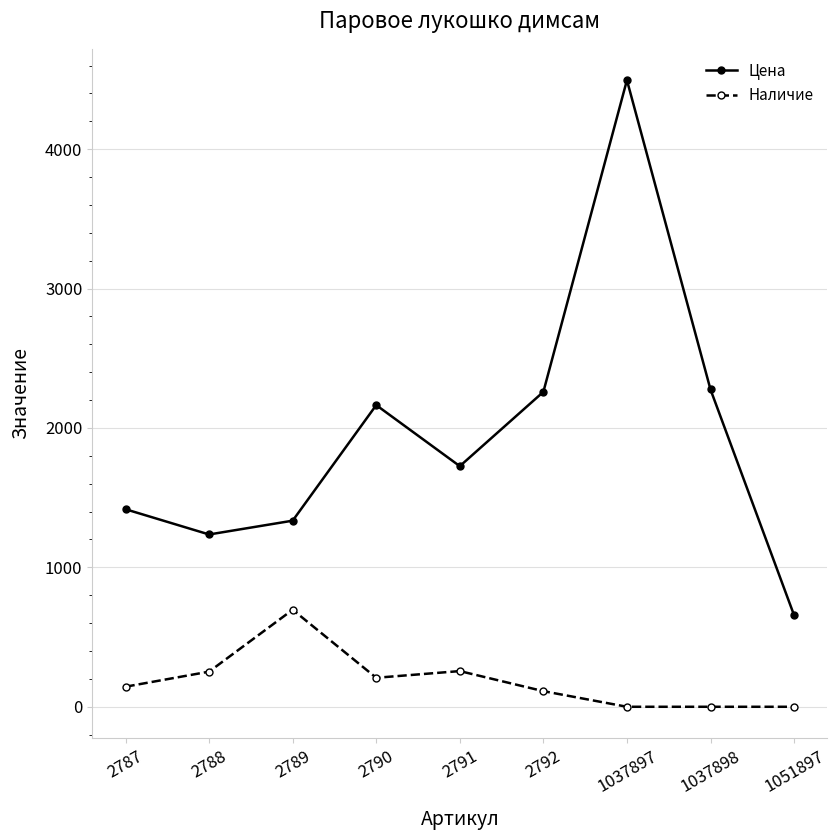

True or false: Цена has a value of 602 at 2788.

False